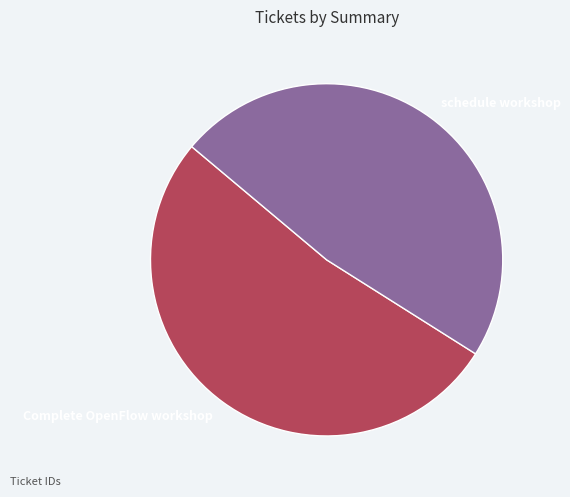

True or false: Complete OpenFlow workshop accounts for 52% of the total.

True